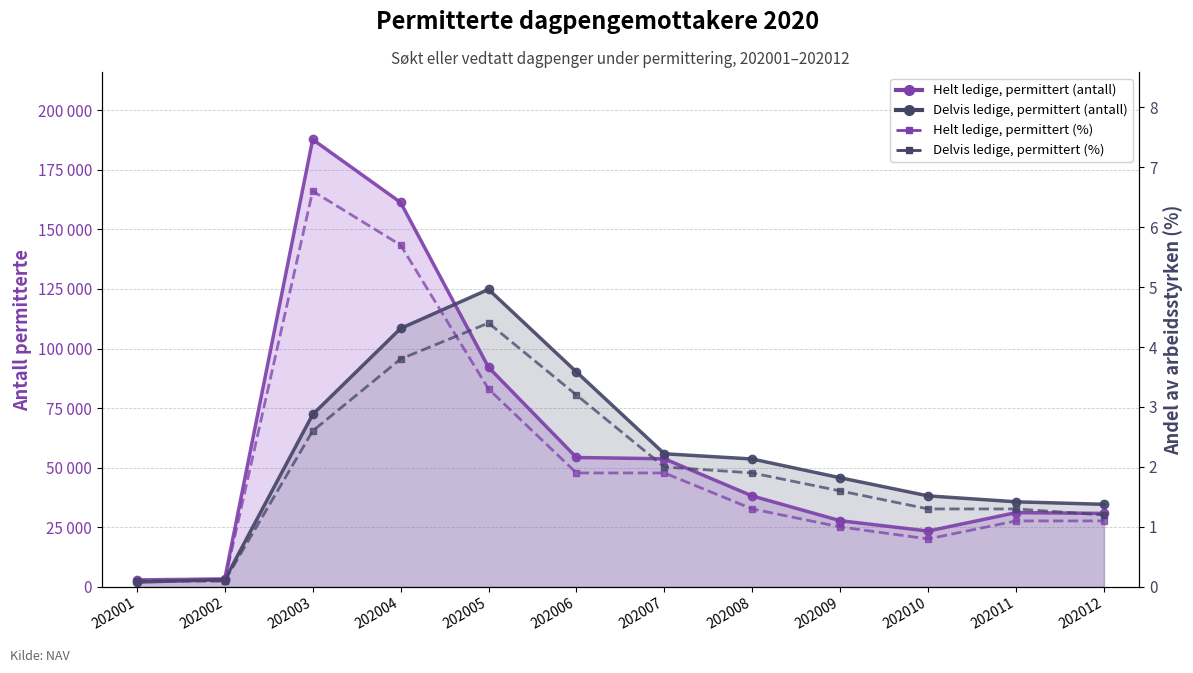

At which category does Helt ledige, permittert (antall) linje reach its first local valley?

202010